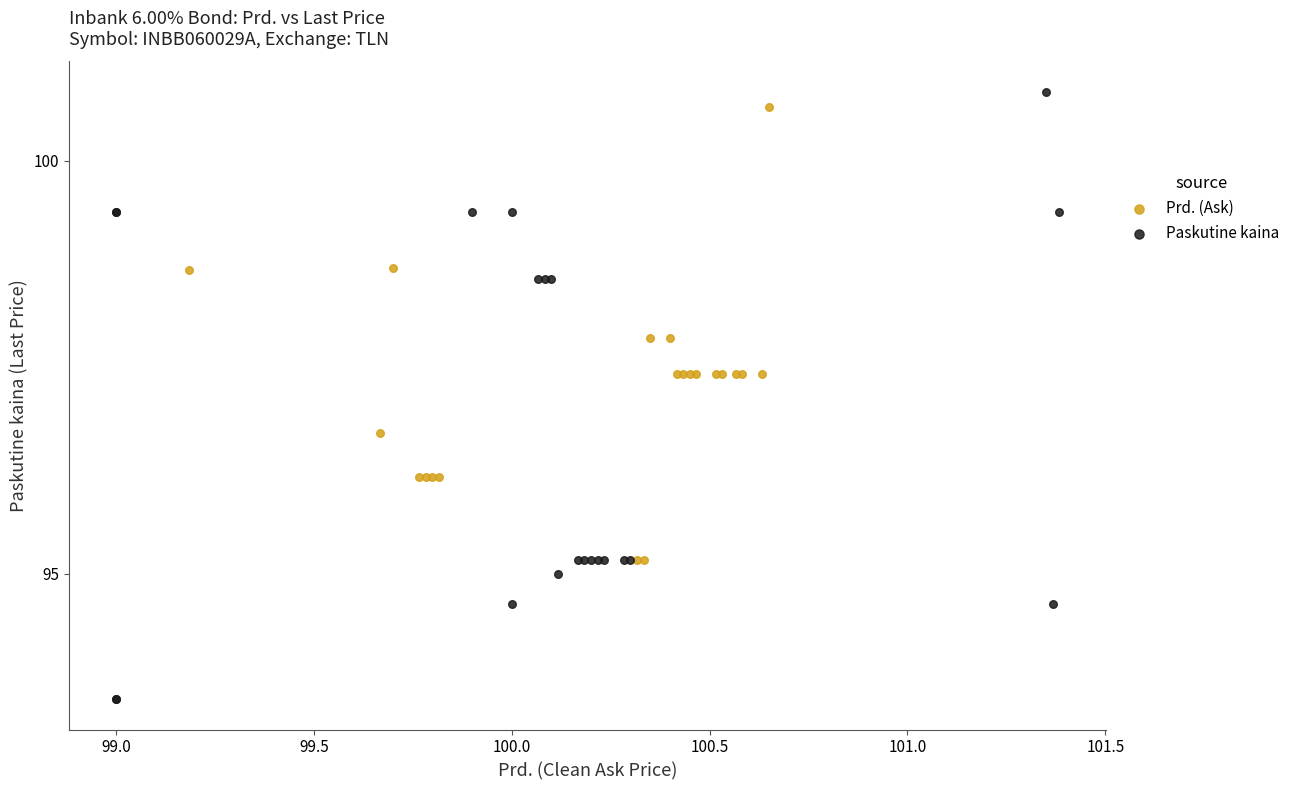

Which series has the widest spread of Y values?

Paskutine kaina